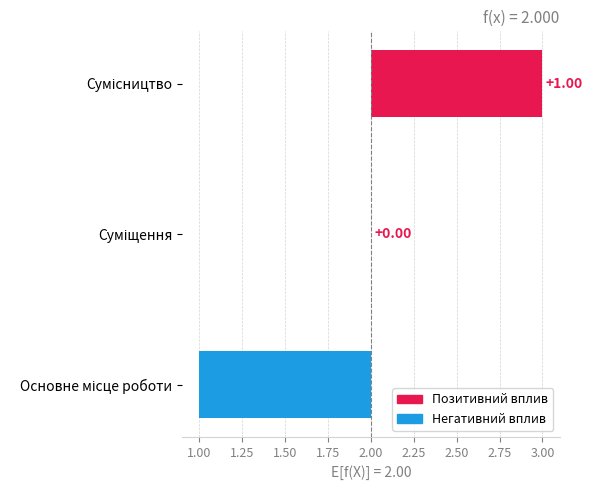

Between Сумісництво and Основне місце роботи, which is larger?

Сумісництво